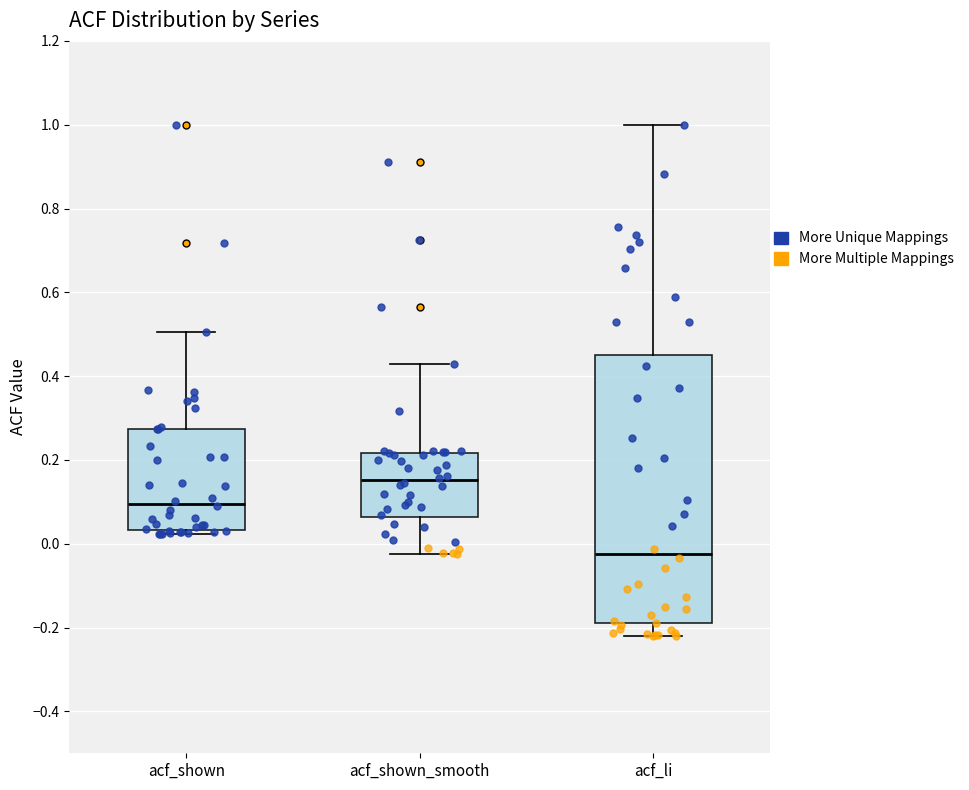

Reading left to right, read every box against the y-axis: the position of its median line, the range the box covers, and the ends of its whiskers. The values are not printed on the chart, so give them approximately, as read against the axis.

acf_shown: median 0.10, box 0.04 to 0.28, whiskers 0.02 to 0.50
acf_shown_smooth: median 0.16, box 0.06 to 0.22, whiskers -0.02 to 0.44
acf_li: median -0.02, box -0.18 to 0.46, whiskers -0.22 to 1.00